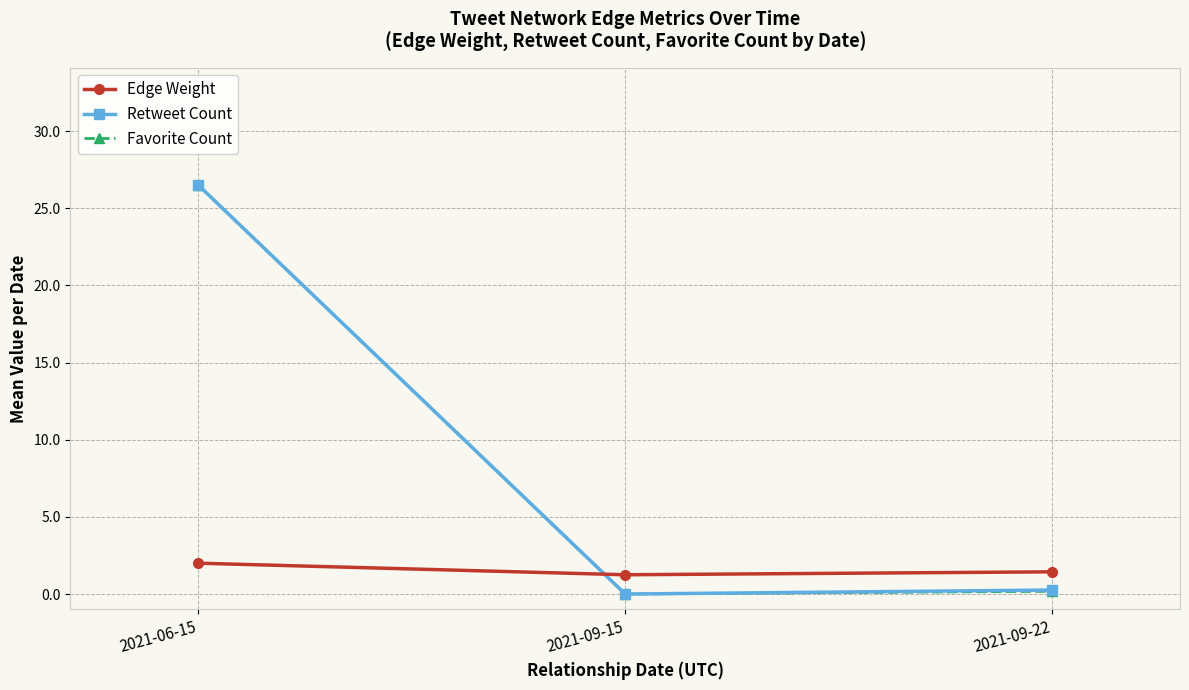

What are all the series names shown in the legend?

Edge Weight, Retweet Count, Favorite Count